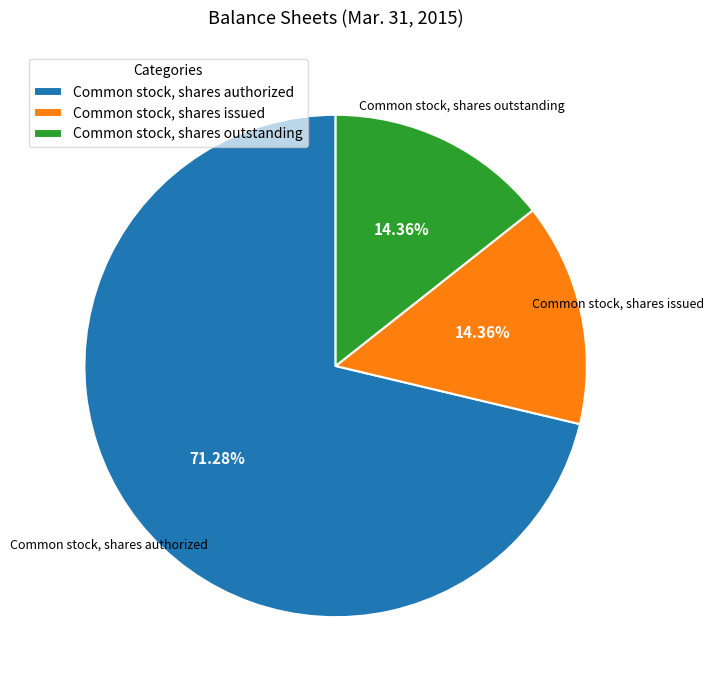

Combined, do Common stock, shares authorized and Common stock, shares outstanding account for over 50%?

Yes